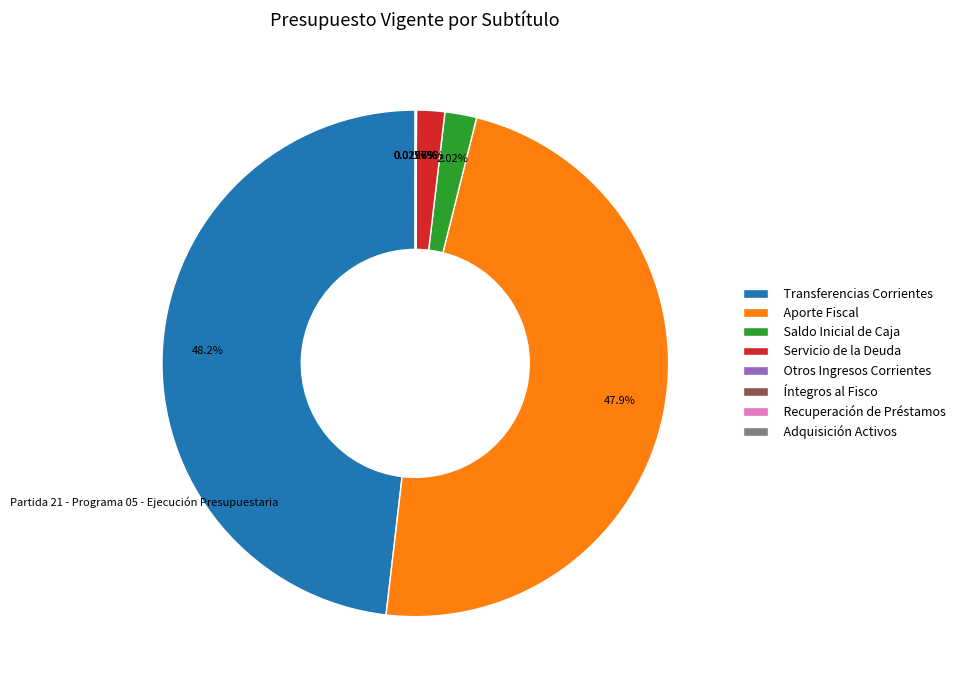

Does any single category account for the majority?

No